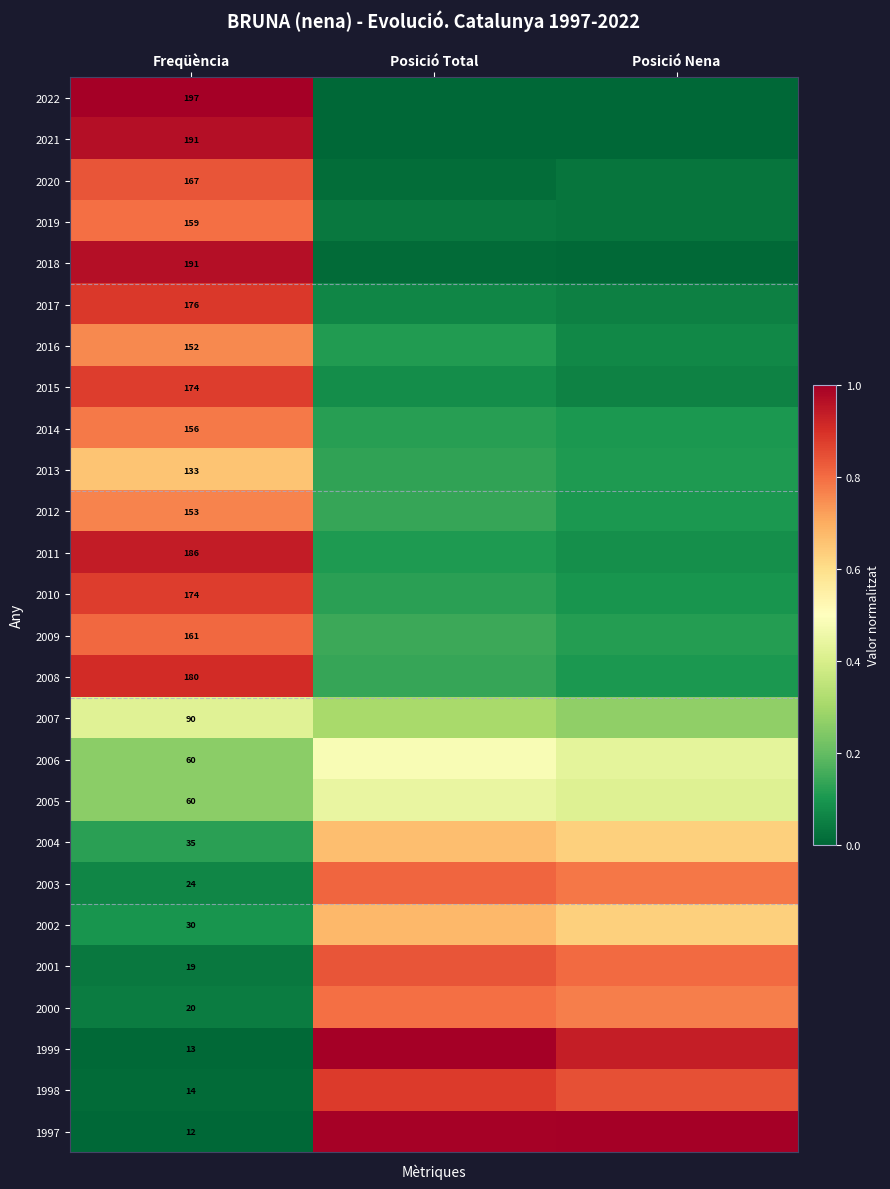

Is the value of 2006 at Freqüència greater than the value of 1998 at Freqüència?

Yes